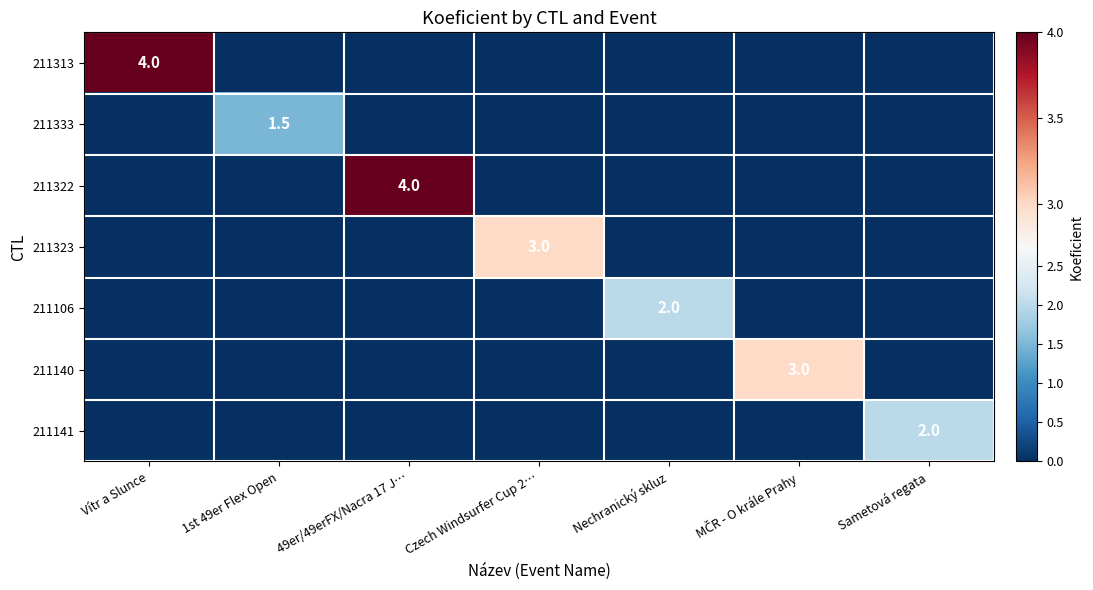

True or false: 211140 has a value of 0.0 at Vítr a Slunce.

True